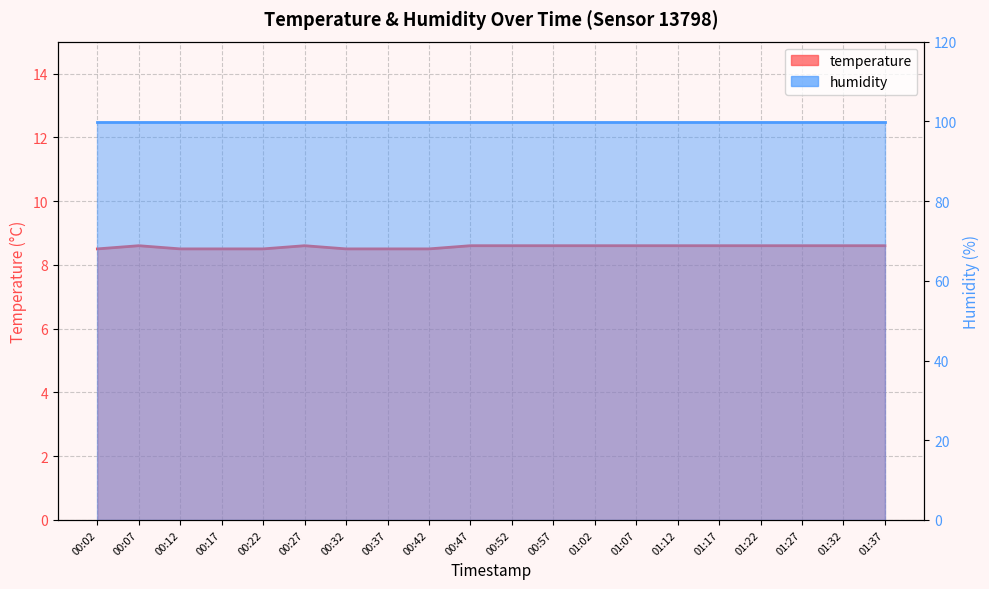

What is the ratio of the value at 00:02 to the value at 00:17?

1.0